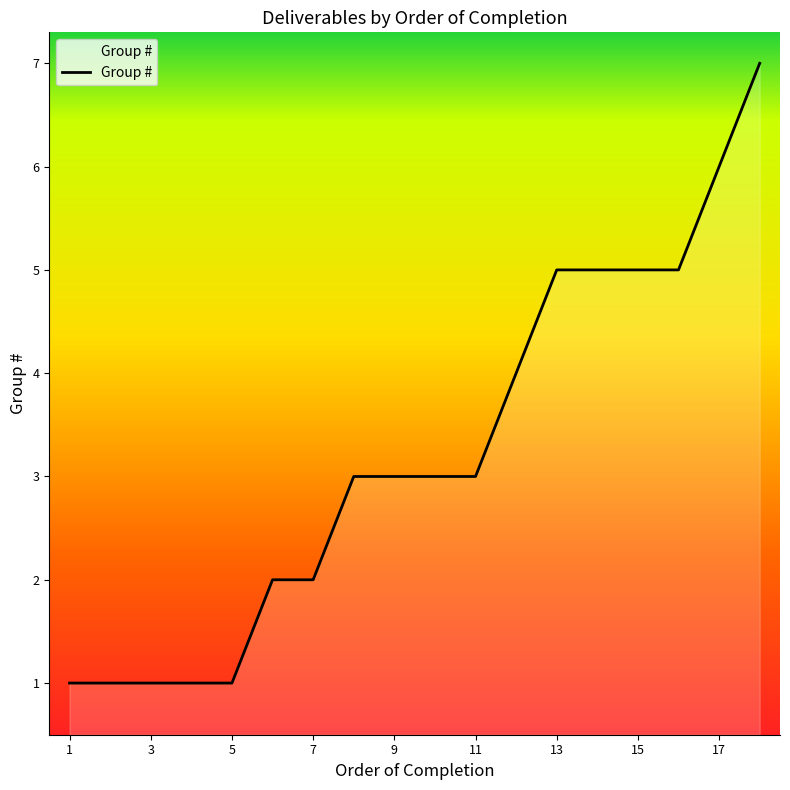

What is the difference between the maximum and minimum values?

6